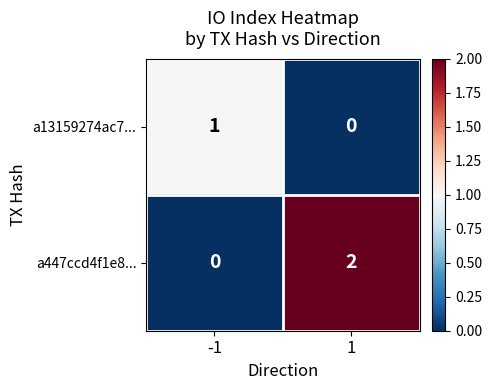

What is the difference between the highest and lowest values at 1?

2